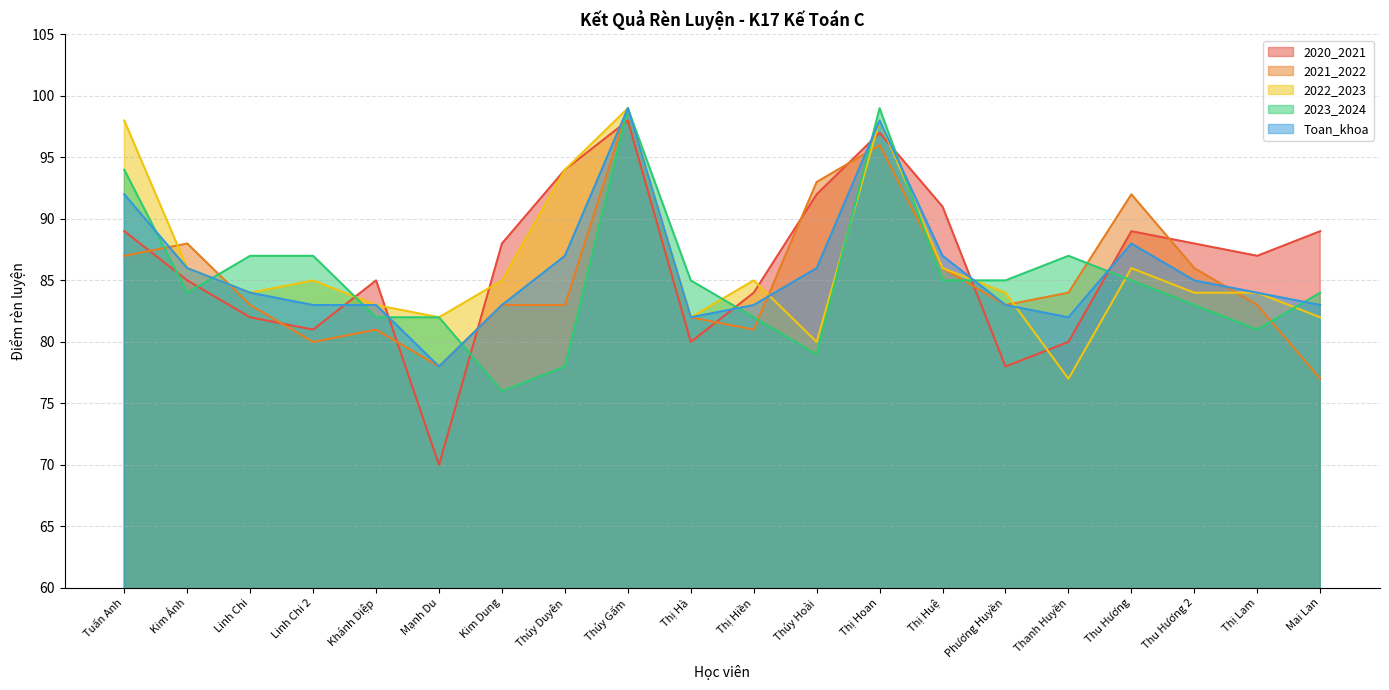

List the labels in order of 2020_2021 value, largest first.

Thúy Gấm, Thị Hoan, Thúy Duyên, Thúy Hoài, Thị Huệ, Tuấn Anh, Thu Hương, Mai Lan, Kim Dung, Thu Hương 2, Thị Lam, Kim Ánh, Khánh Diệp, Thị Hiền, Linh Chi, Linh Chi 2, Thị Hà, Thanh Huyền, Phương Huyền, Mạnh Du